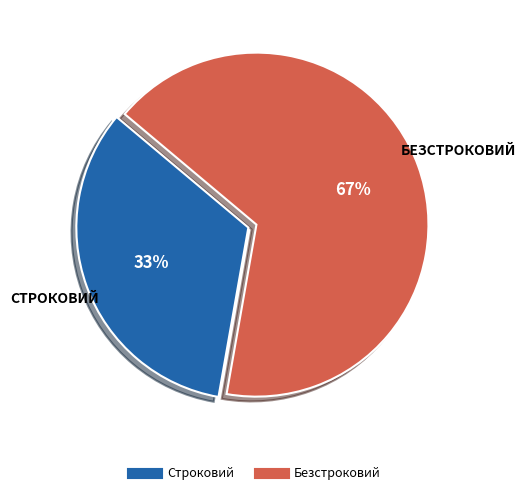

What is the largest slice in the pie chart?

Безстроковий